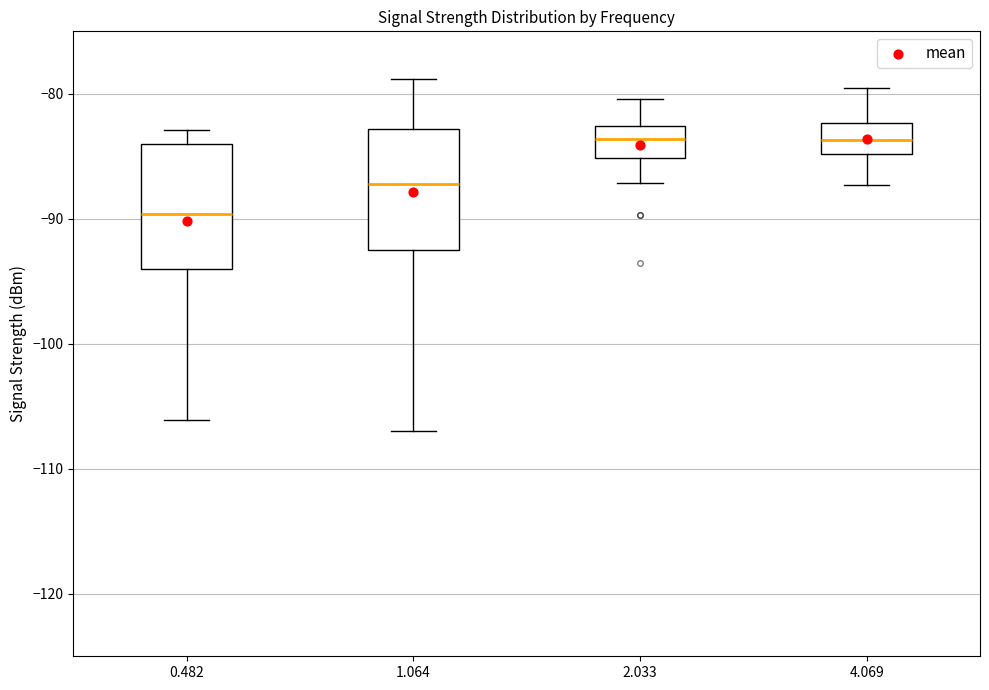

Which box's median line is the lowest?

0.482